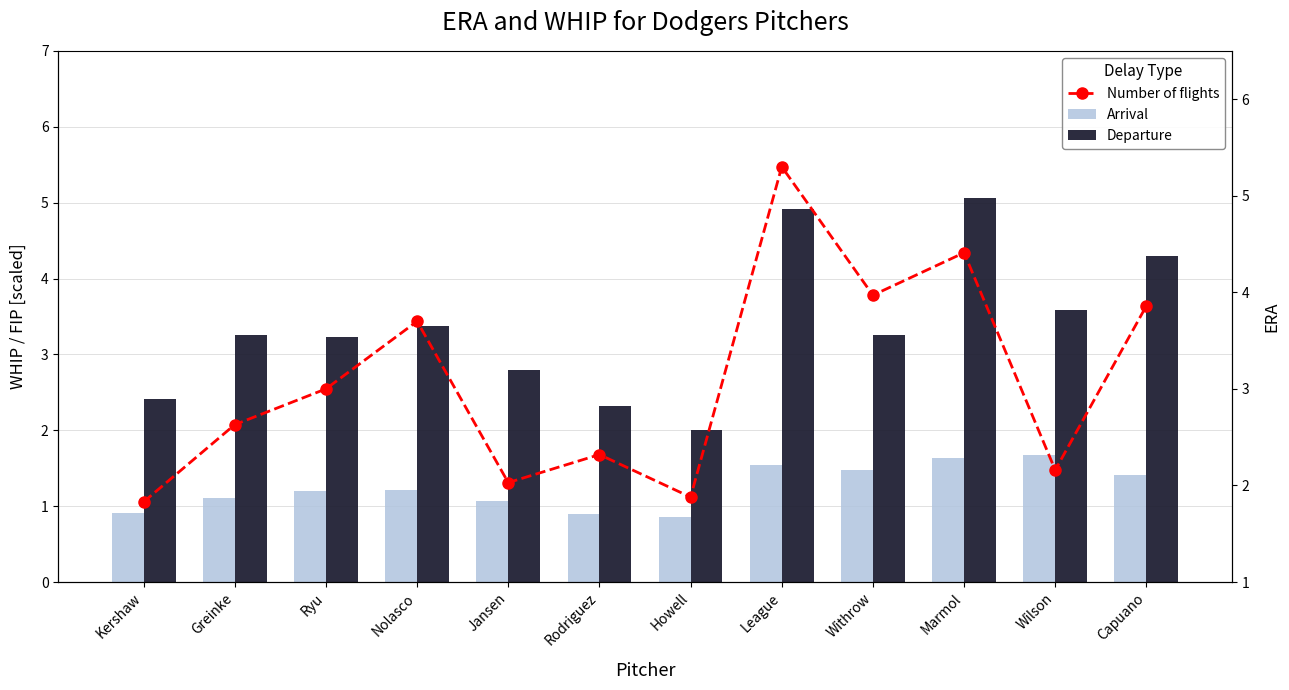

What is the difference between the second highest and second lowest values in the Arrival series?

0.7